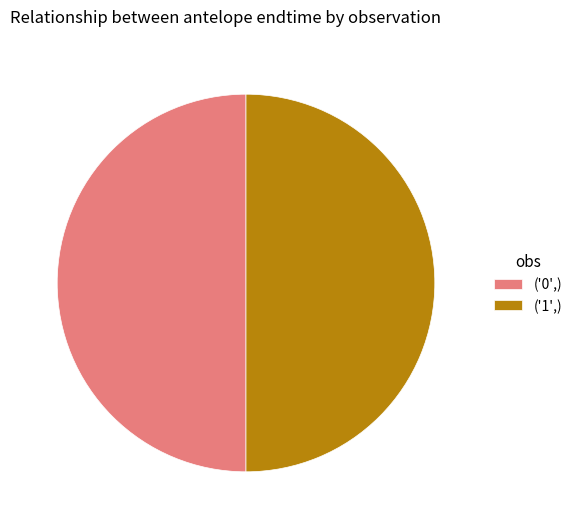

Approximately how many times larger is the value at ('1',) compared to ('0',)?

1.0